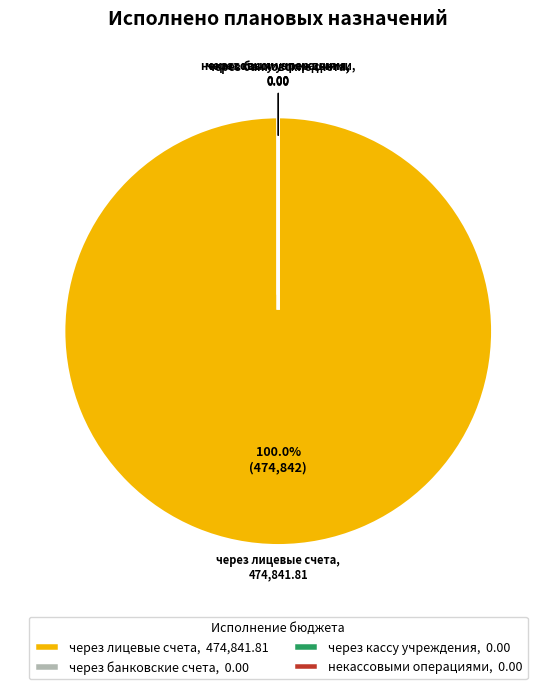

Count the number of slices in the pie.

4